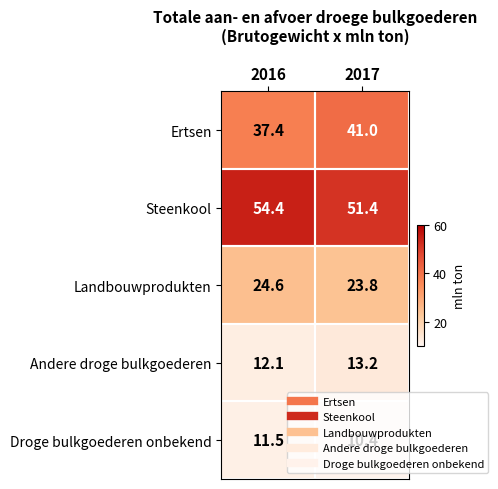

Where does the Droge bulkgoederen onbekend series first go above 11?

2016